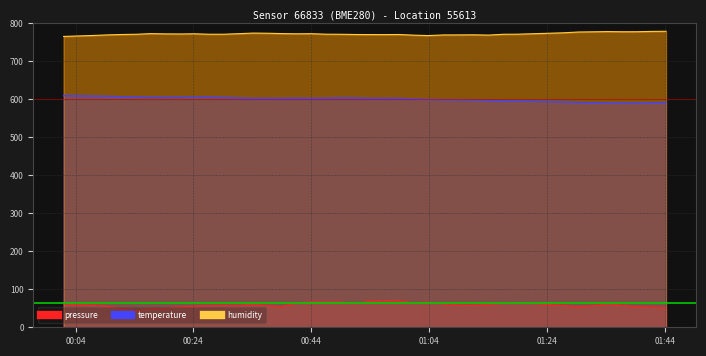

At which category does the chart reach its peak across all series?

2023-07-31T01:44:11